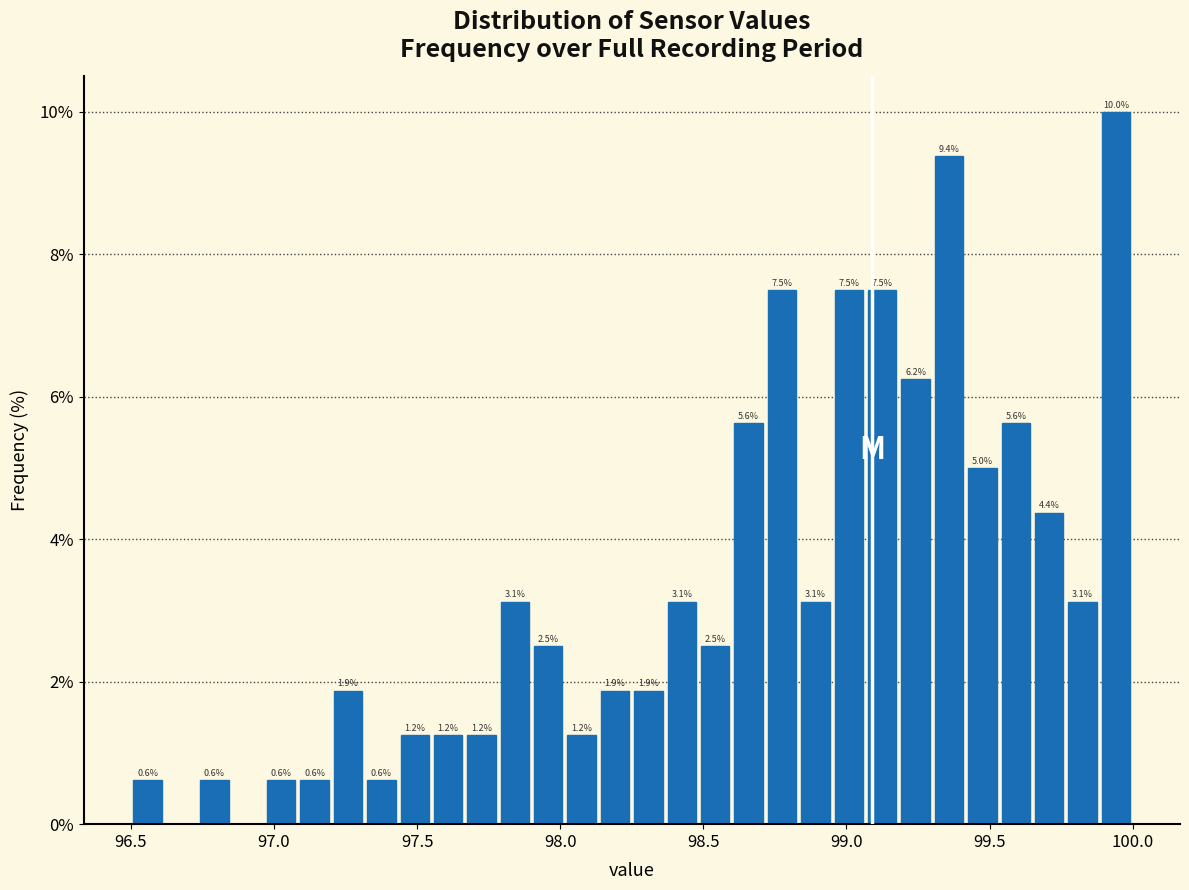

Around what value on the x-axis is the tallest bar? Give the approximate position of its centre, as read against the axis.

99.95